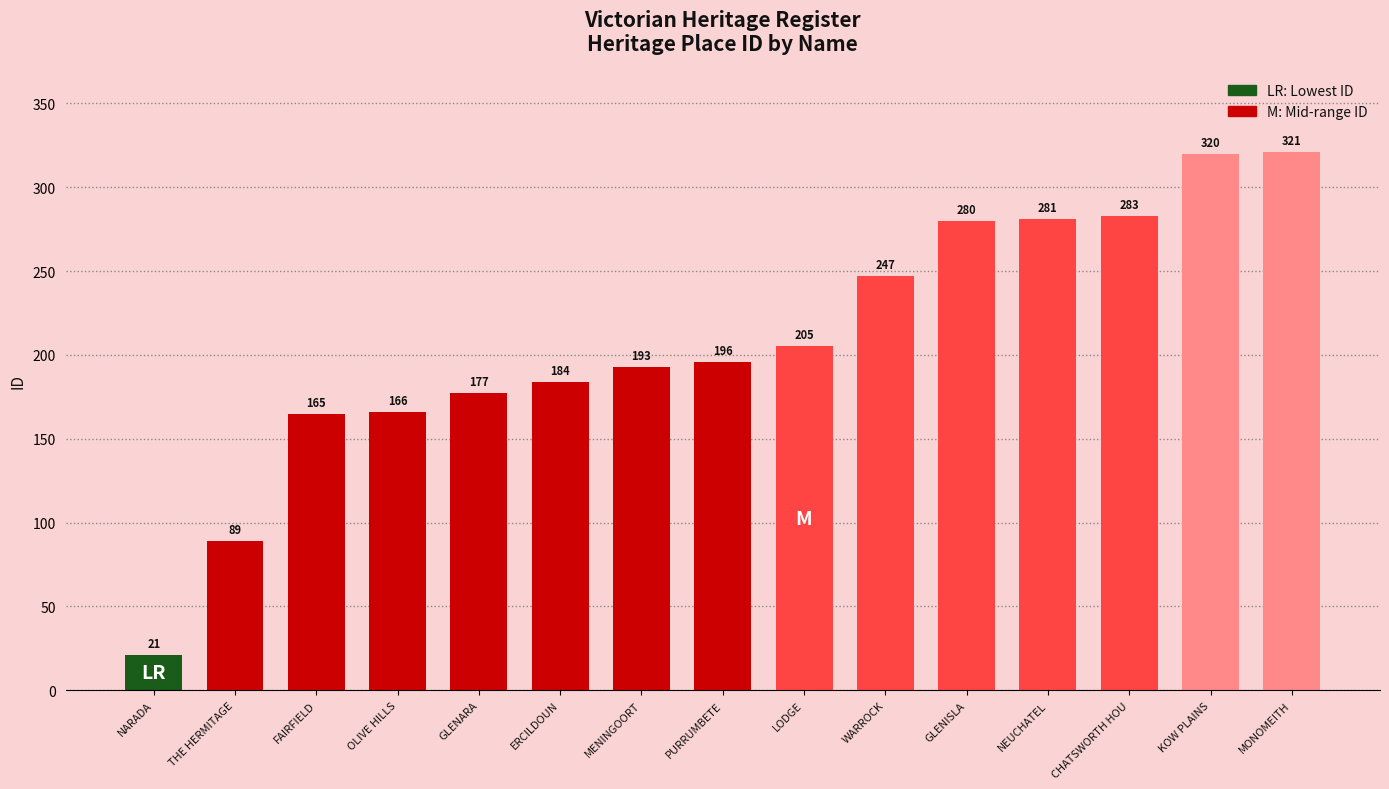

What value does the data have at THE HERMITAGE, to the nearest 10?

90